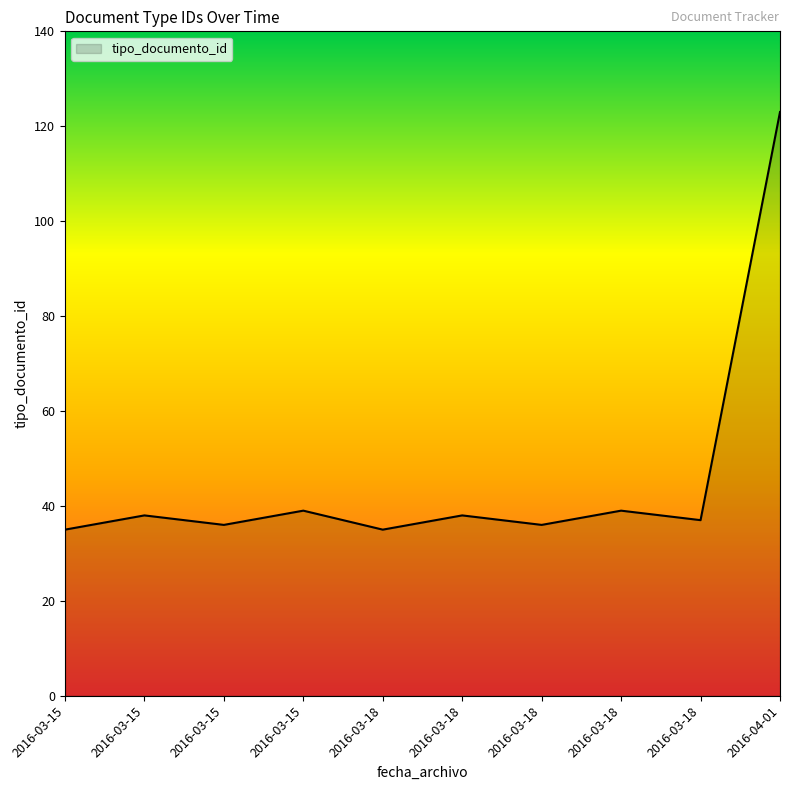

True or false: there are more than 0 points higher than both neighbors.

True